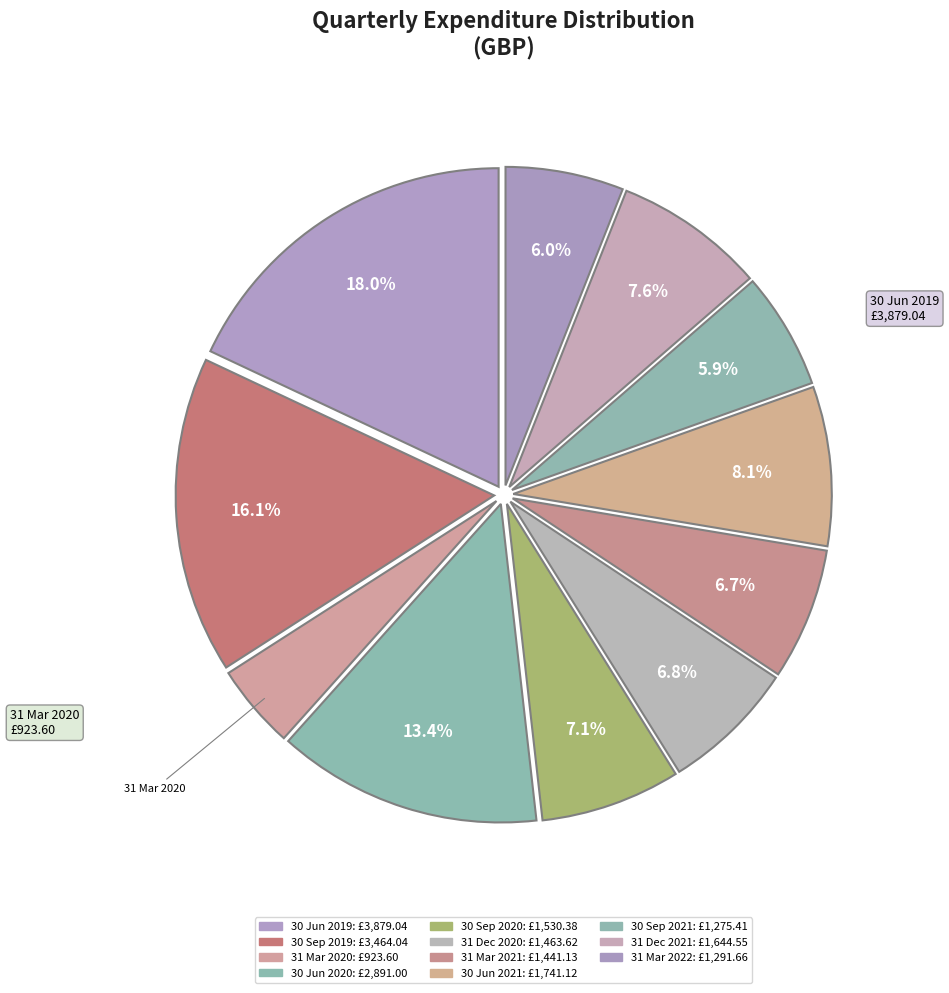

Between 30 Sep 2020 and 30 Sep 2019, which is larger?

30 Sep 2019